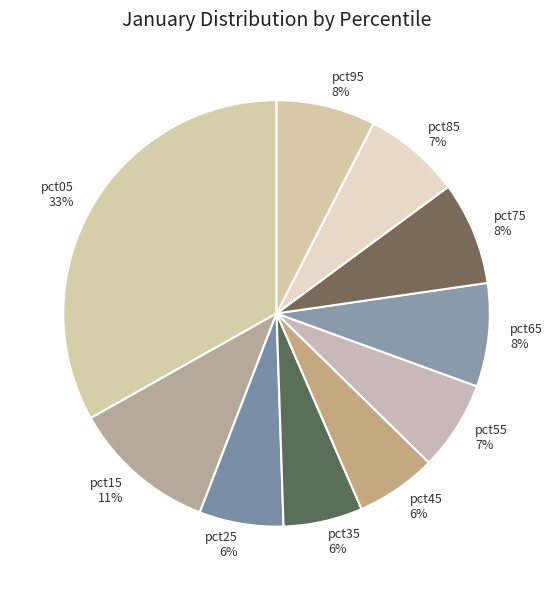

Which slice is the largest?

pct05